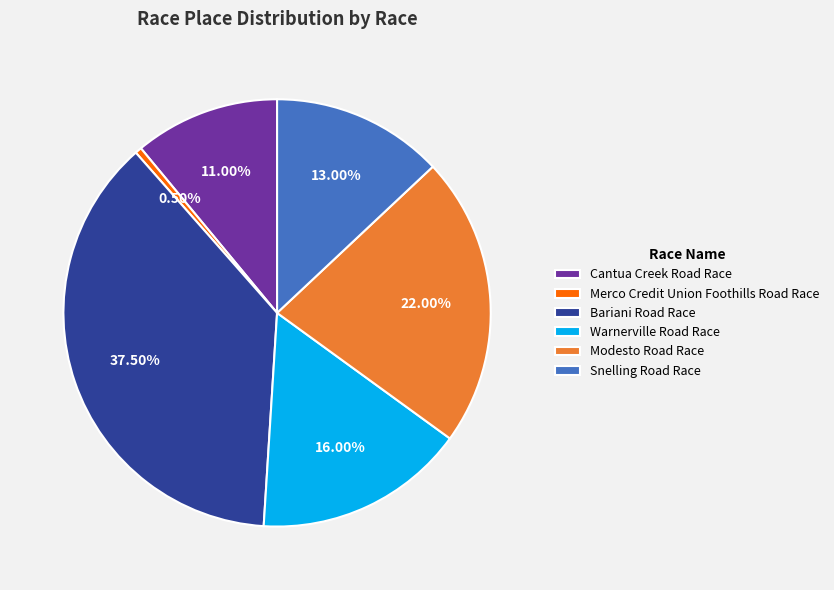

Do Cantua Creek Road Race and Snelling Road Race together represent more than half of the pie?

No